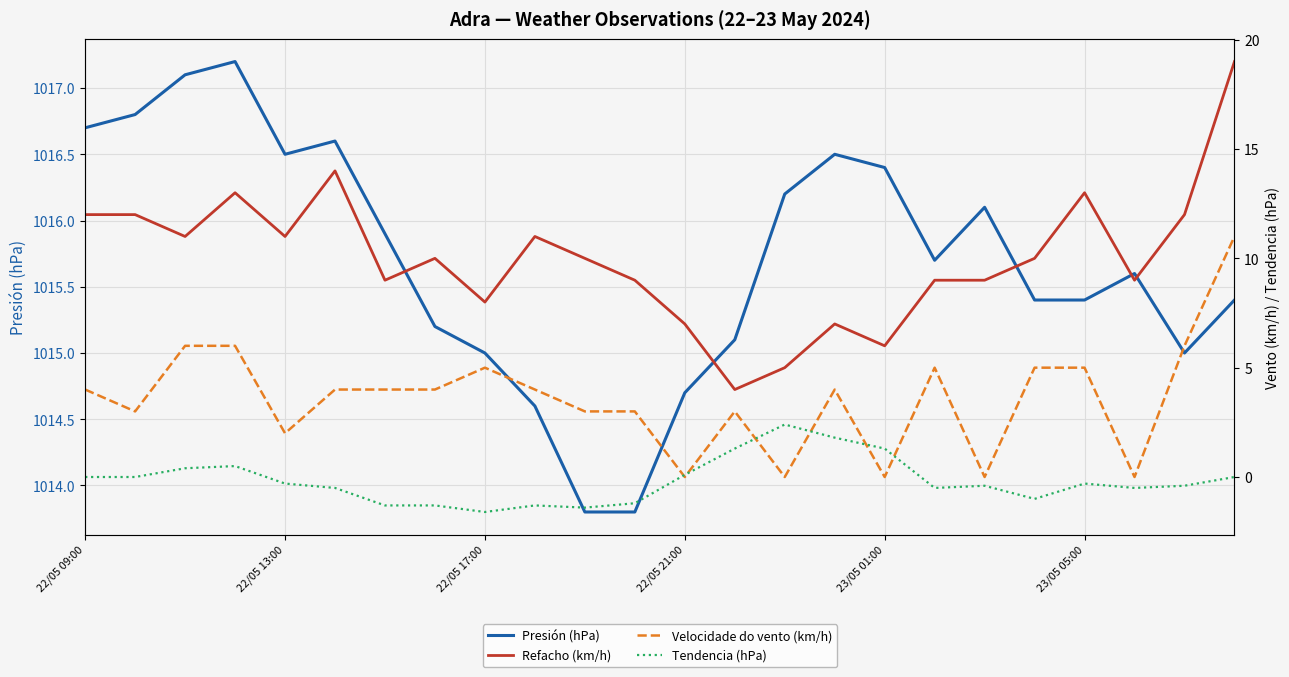

List the series in order of their peak value, highest first.

Presión (hPa), Refacho (km/h), Velocidade do vento (km/h), Tendencia (hPa)